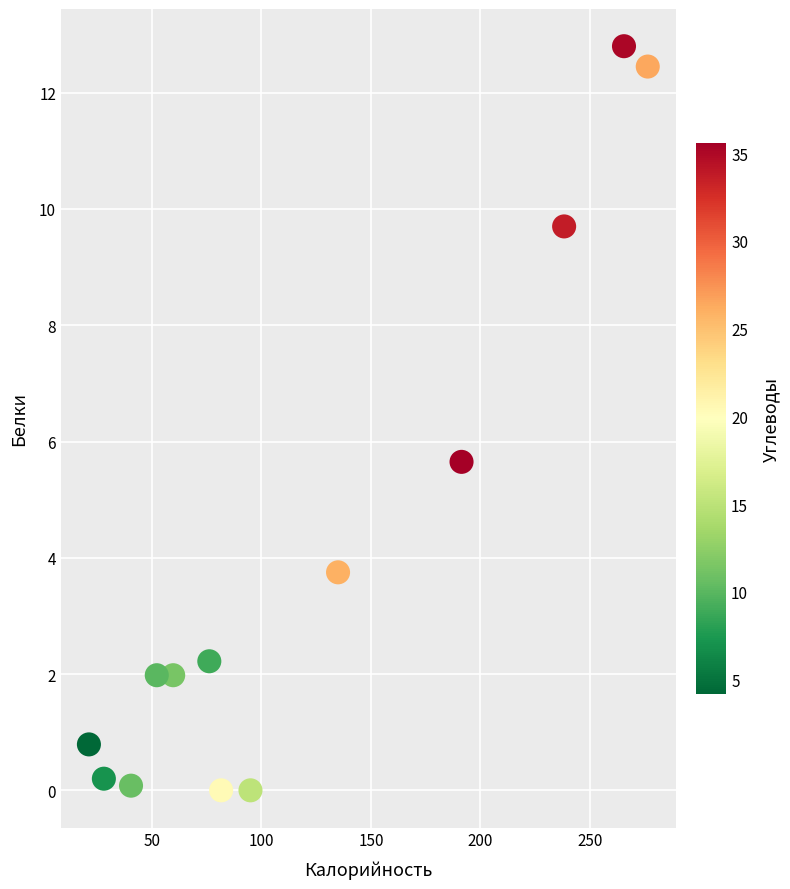

What is the range of X values (max minus min)?

255.2